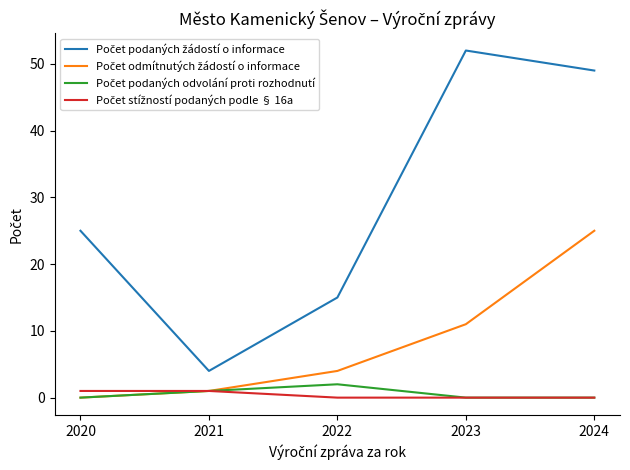

At which category is the sum across all series the highest?

2024